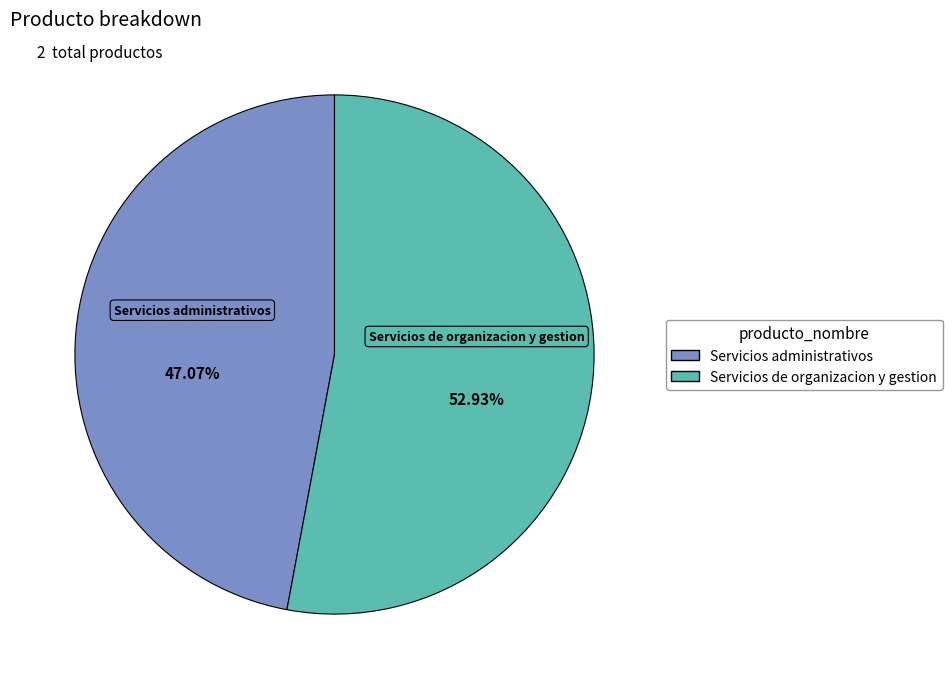

Which has a higher value, Servicios administrativos or Servicios de organizacion y gestion?

Servicios de organizacion y gestion